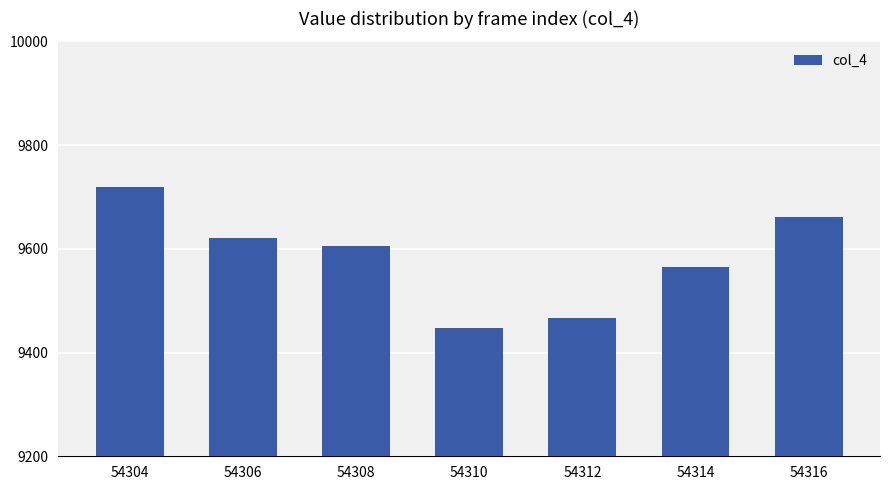

What is the approximate value at 54308?

9606